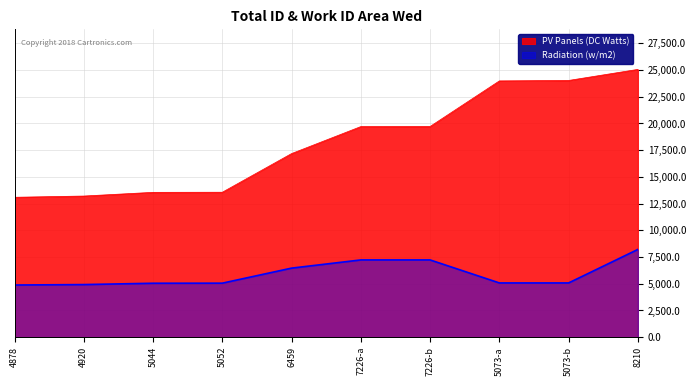

Reading left to right, extract all data points from this chart.

PV Panels (DC Watts): 4878=13087	4920=13203	5044=13549	5052=13559	6459=17176	7226-a=19703	7226-b=19712	5073-a=23975	5073-b=24018	8210=25053
Radiation (w/m2): 4878=4878	4920=4920	5044=5044	5052=5052	6459=6459	7226-a=7226	7226-b=7226	5073-a=5073	5073-b=5073	8210=8210